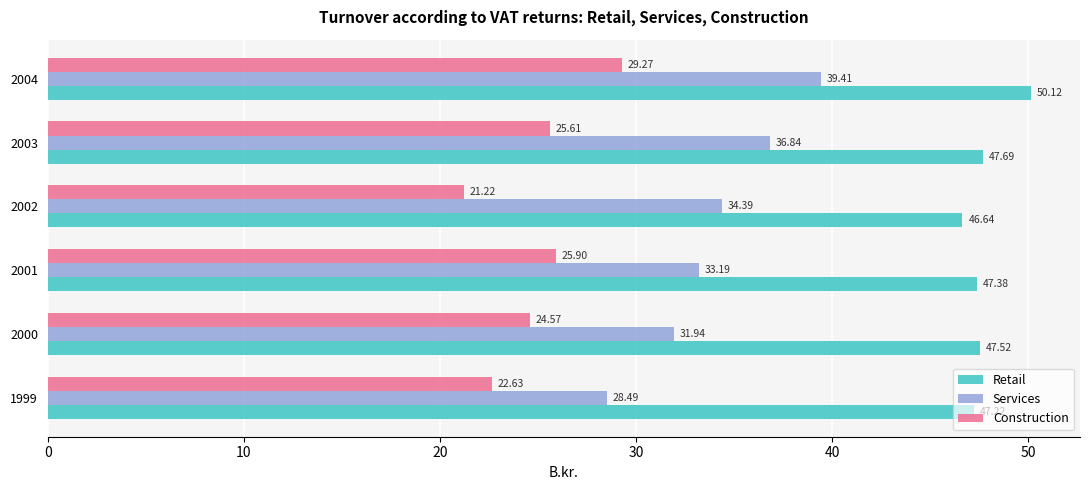

How many data points in Retail are above 47?

5